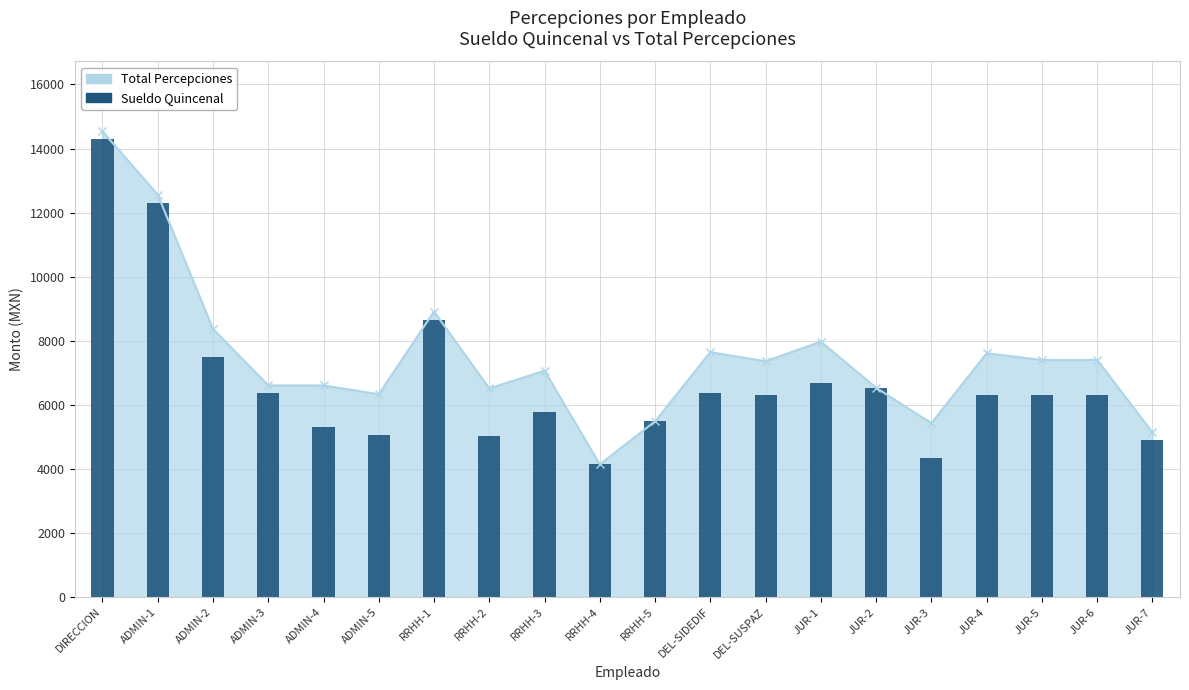

Which category has the lowest value across all series?

RRHH-4